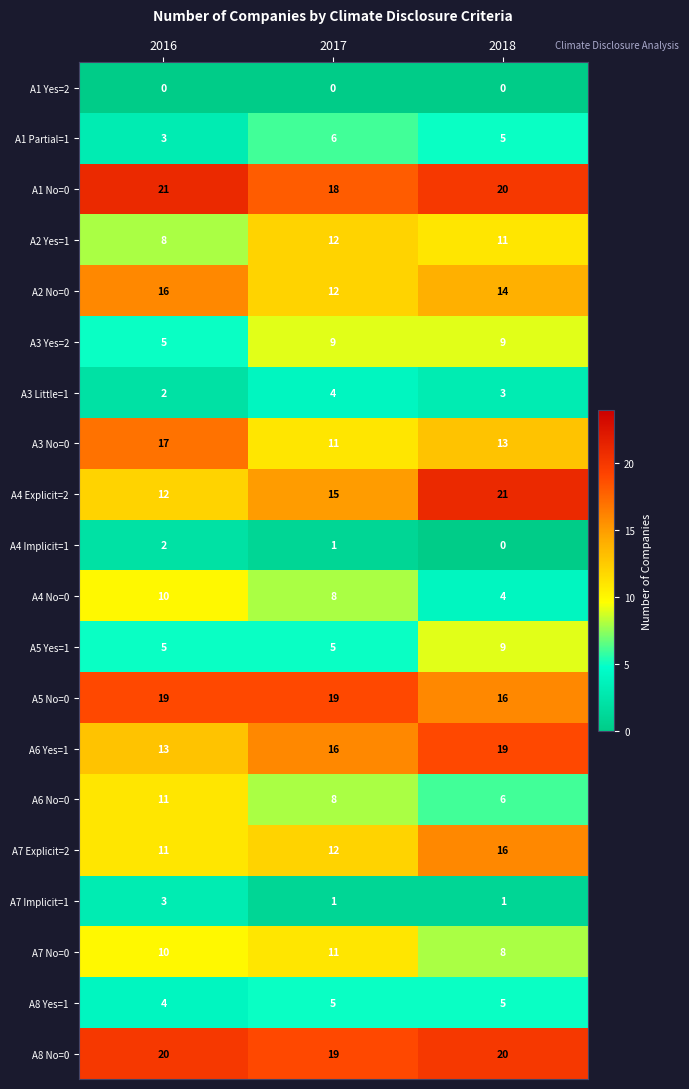

What is the sum of all A3 Yes=2 values?

23